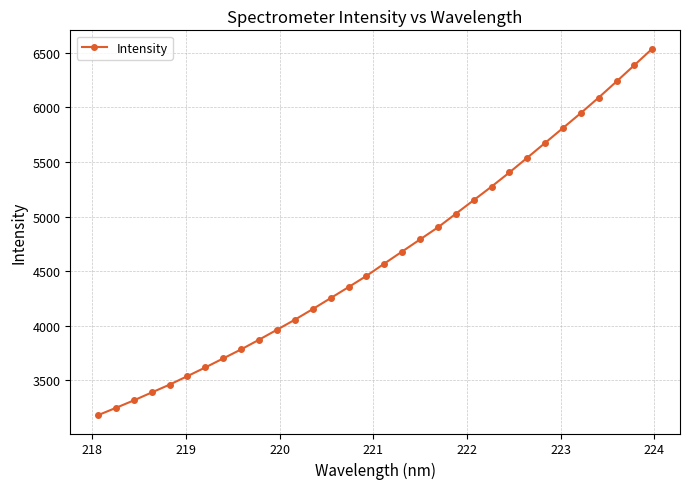

True or false: the data has more than 2 interior local peaks.

False